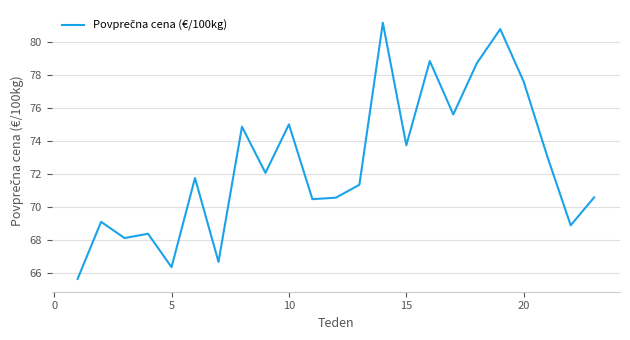

What is the difference between the maximum and minimum values?

15.5